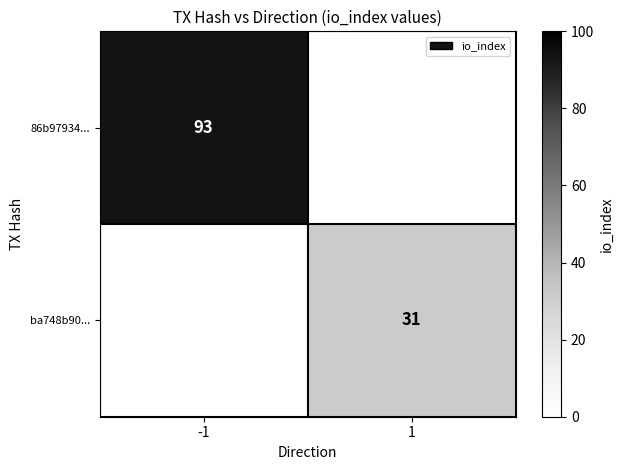

Which label corresponds to the largest value in the chart?

-1